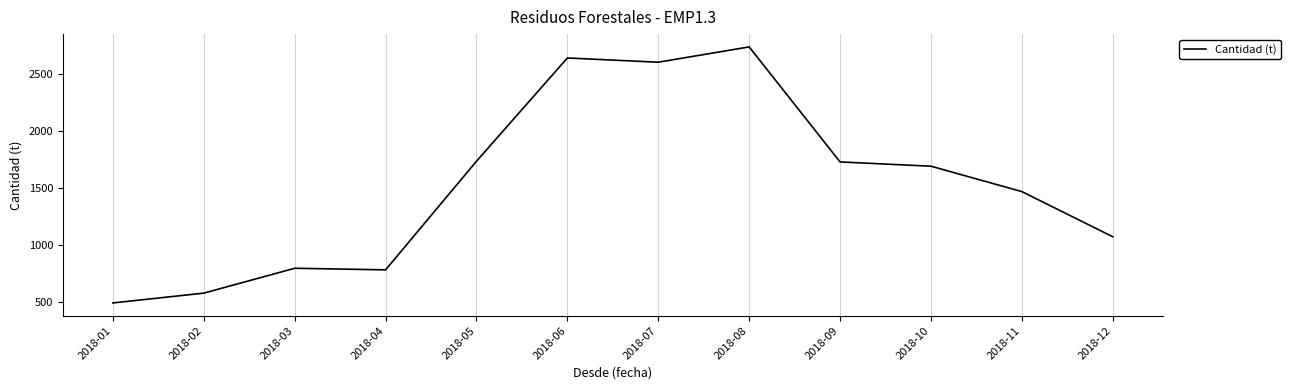

What is the change in value from 2018-07 to 2018-09?

-874.0